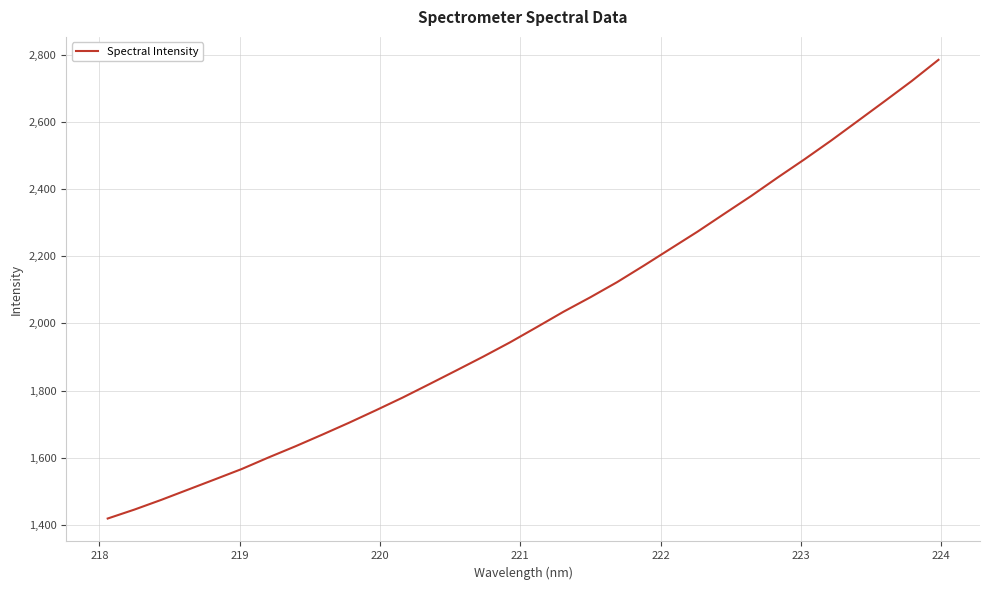

What is the difference between the maximum and minimum values?

1365.6